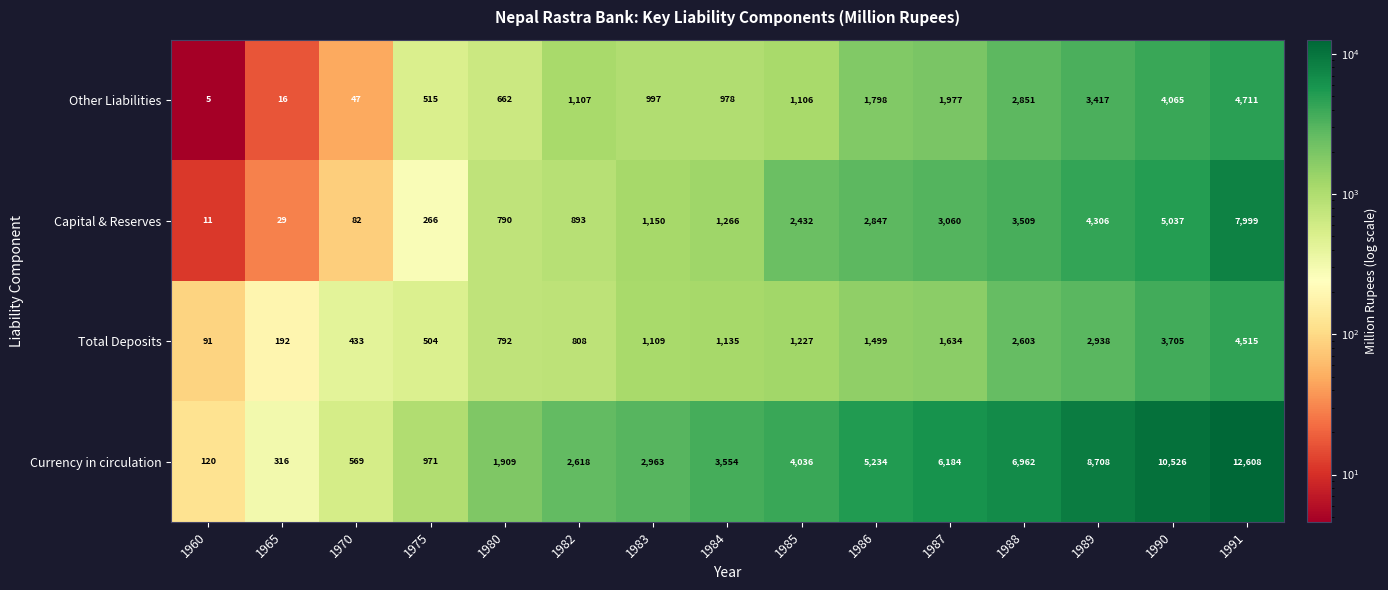

At which category does the chart reach its peak across all series?

1991